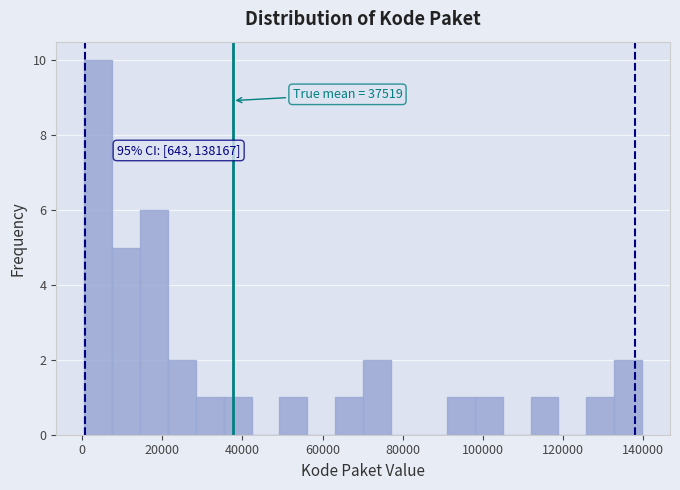

Around what value on the x-axis is the tallest bar? Give the approximate position of its centre, as read against the axis.

4000